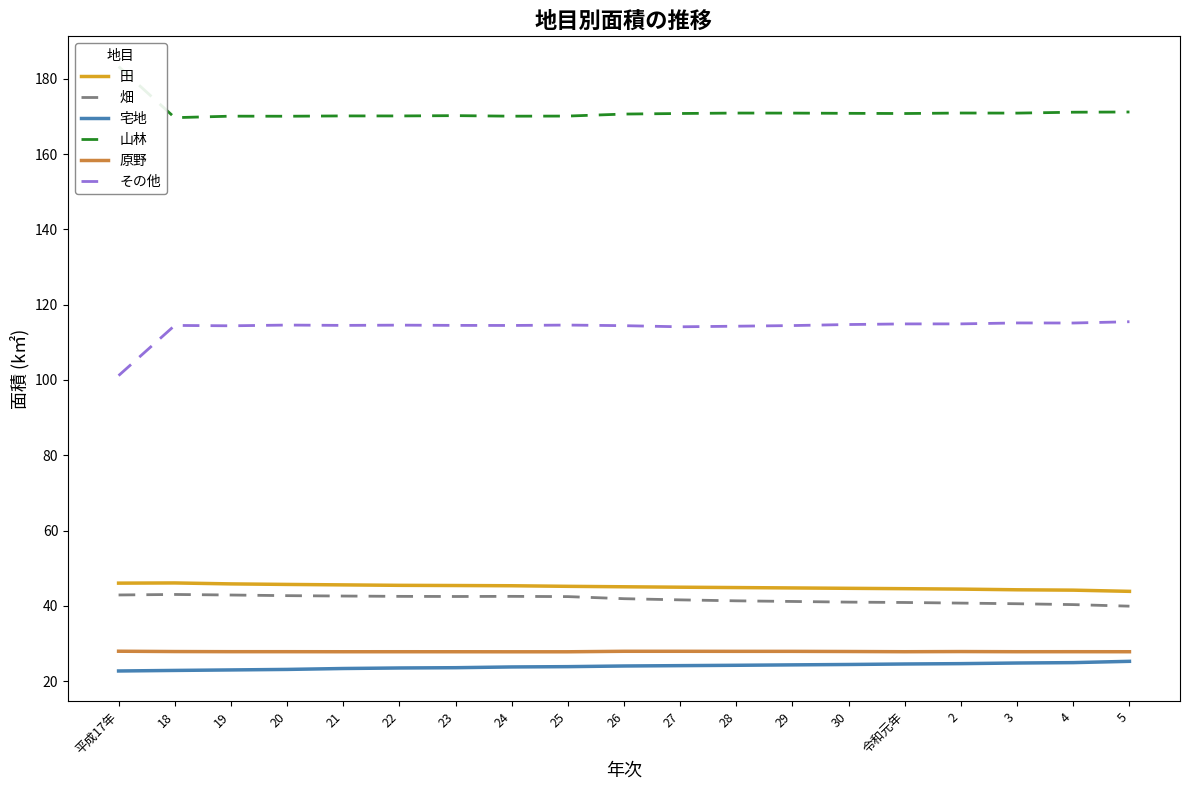

What is the maximum value shown in the chart?

183.2